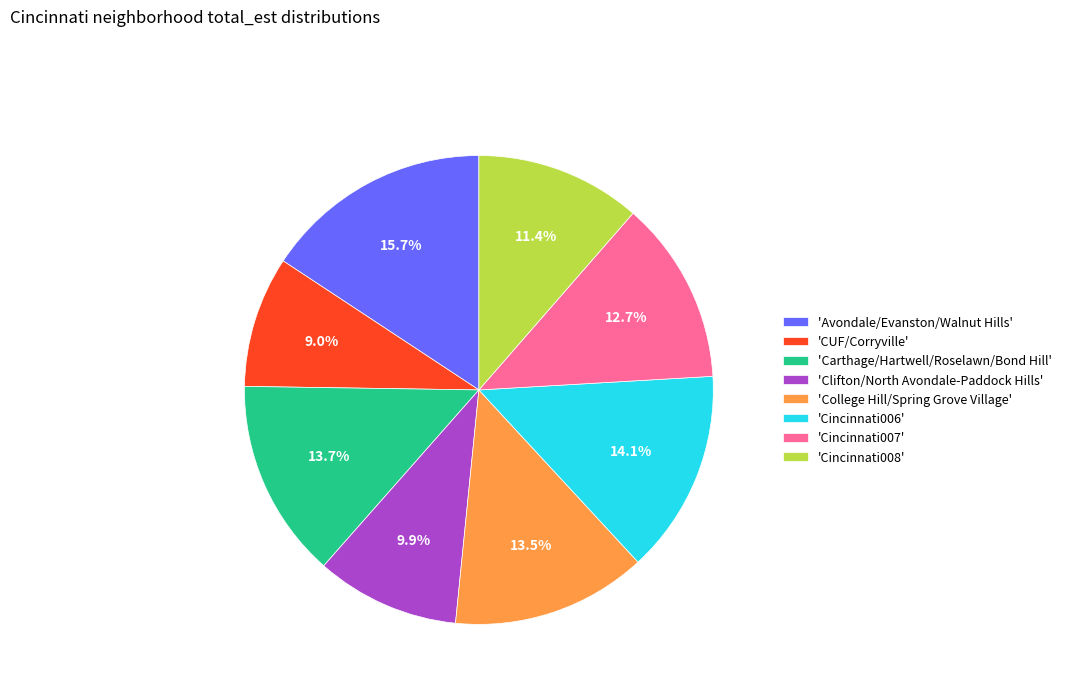

Combined, what portion of the pie is 'Cincinnati008' and 'Cincinnati006'?

25.5%